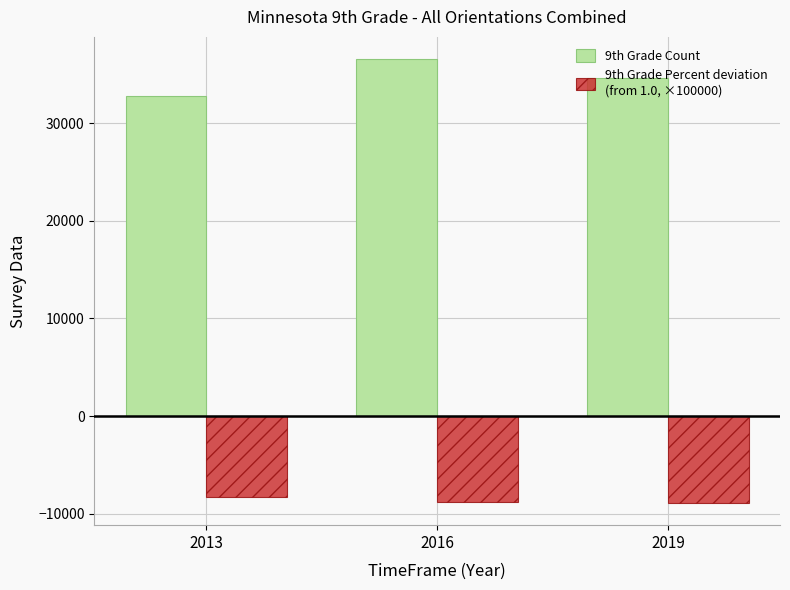

Does the chart contain any negative values?

Yes